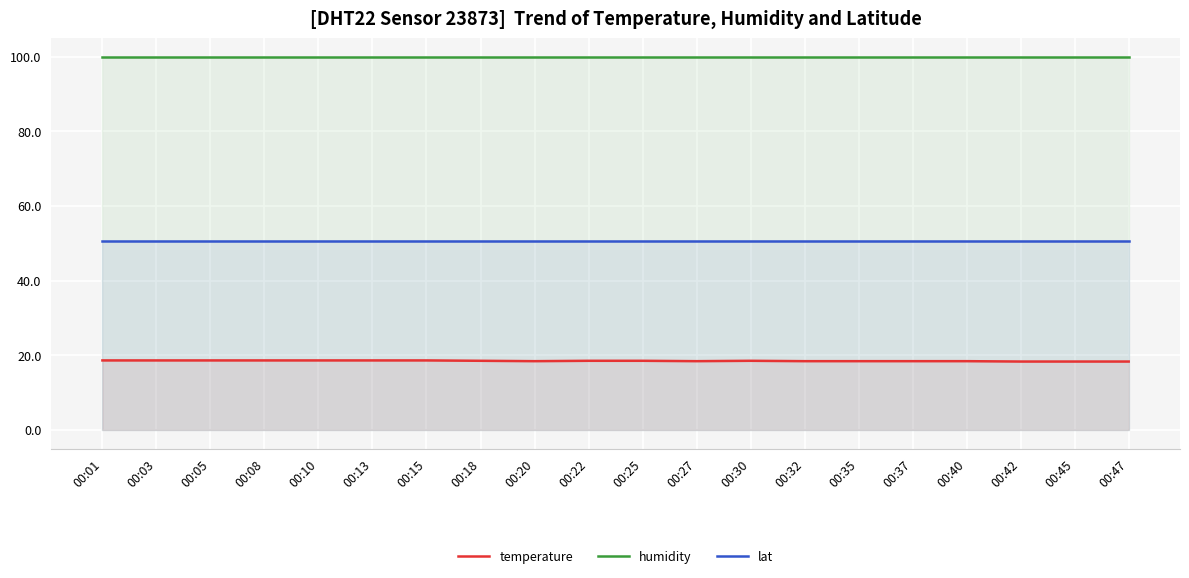

Which has a higher value, 00:32 or 00:08?

00:08